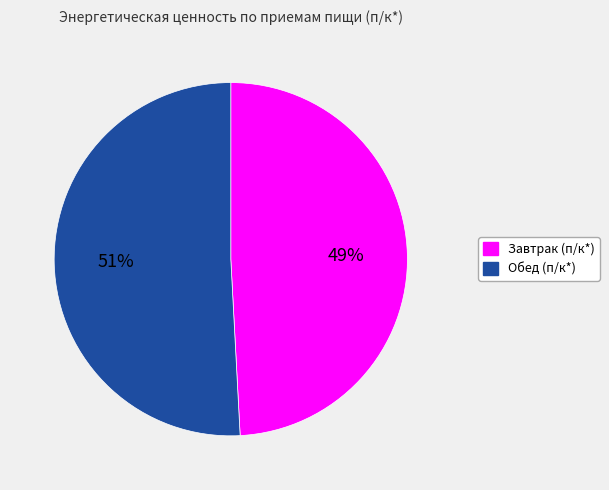

Which slice represents more than half of the pie?

Обед (п/к*)